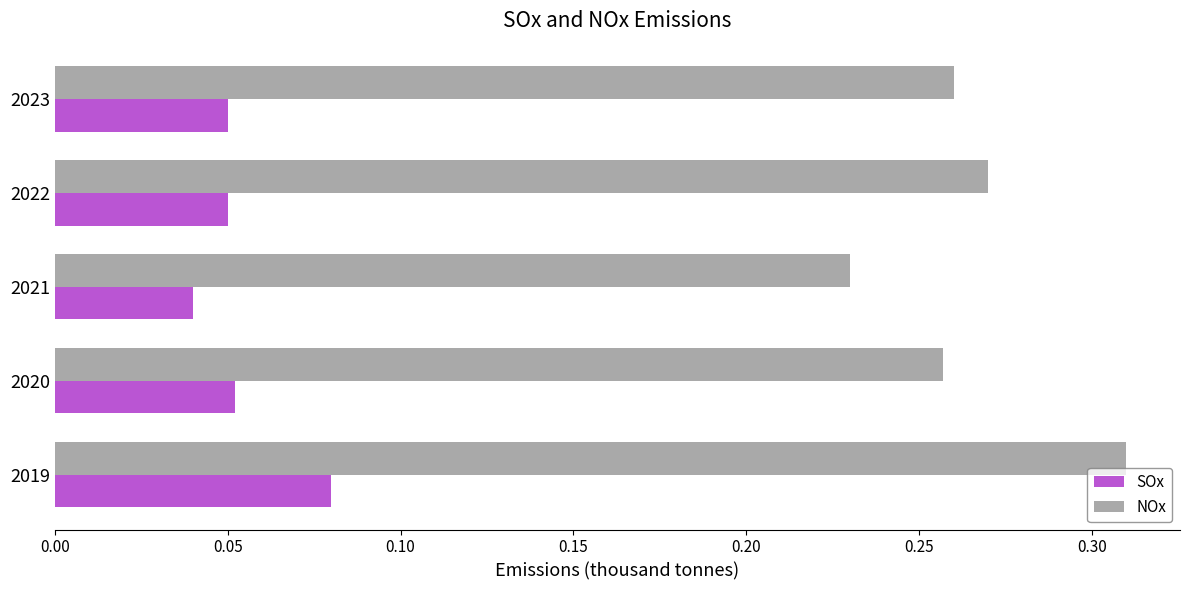

Is the value of SOx at 2022 greater than the value of NOx at 2021?

No